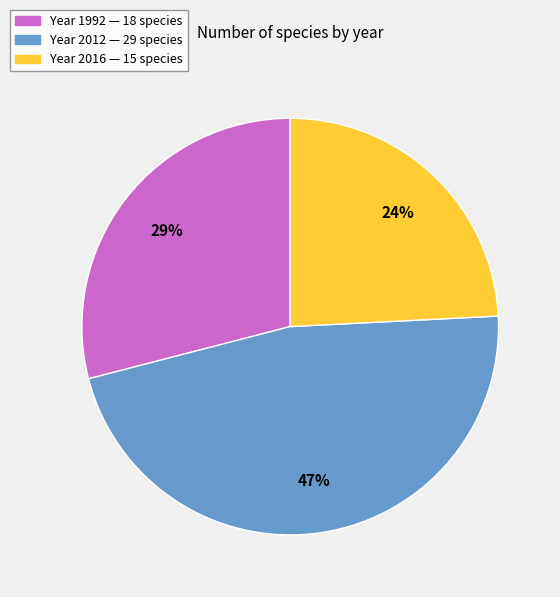

To the nearest percent, what is the average slice percentage?

33%